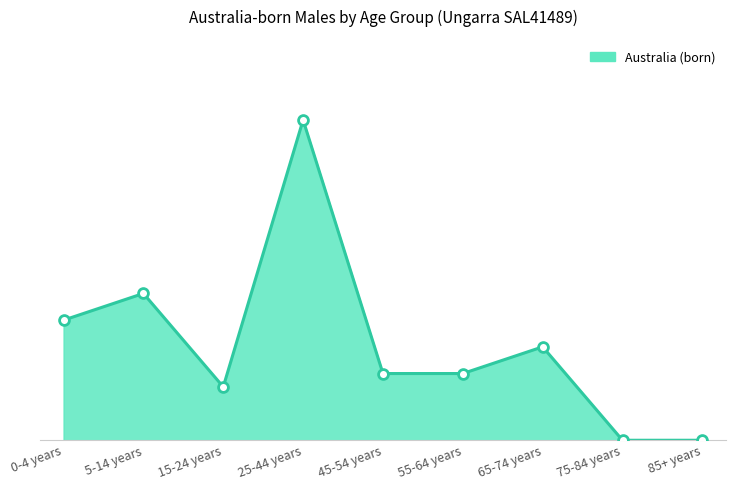

Between 0-4 years and 65-74 years, which is larger?

0-4 years